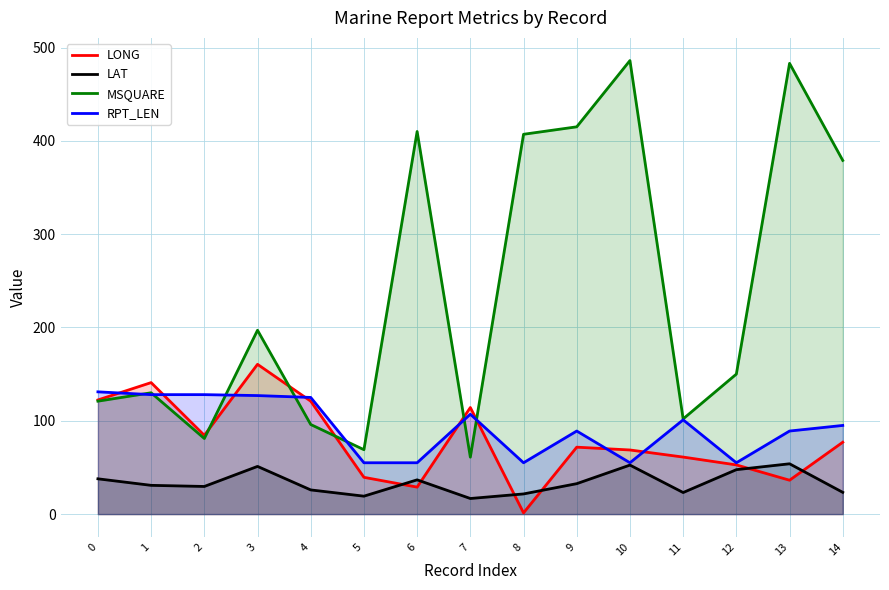

After their last crossing, which series has the higher values: LONG or MSQUARE?

MSQUARE